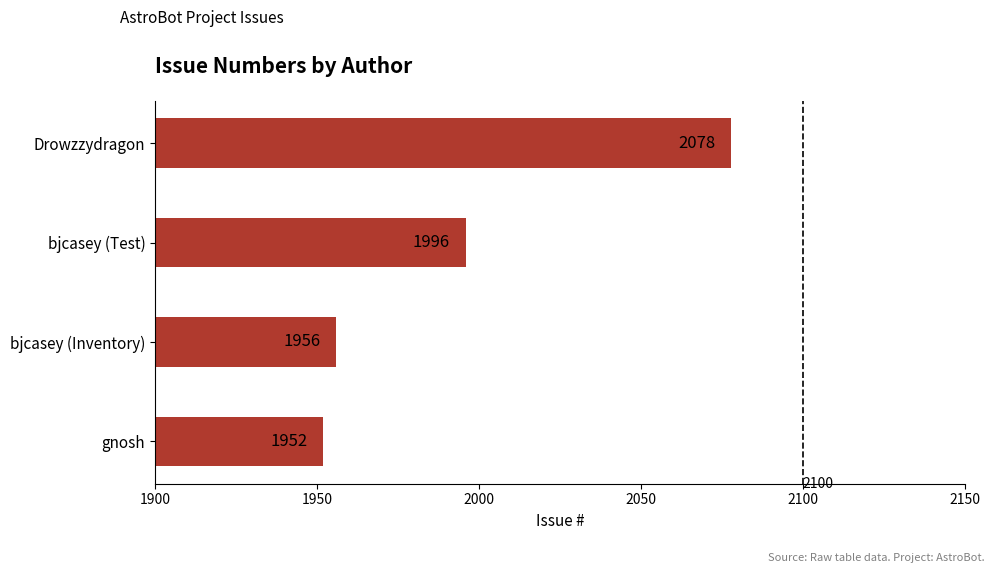

Where is the data nearest to the value 2015?

bjcasey (Test)